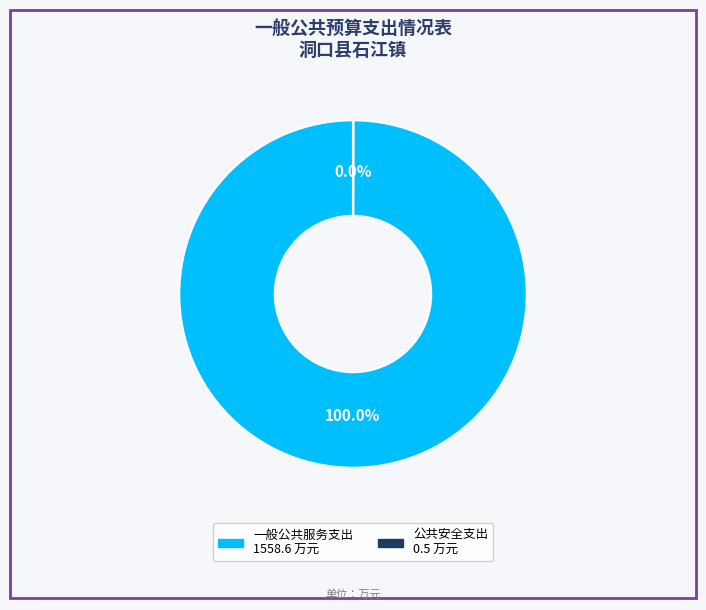

Which slice represents more than half of the pie?

一般公共服务支出